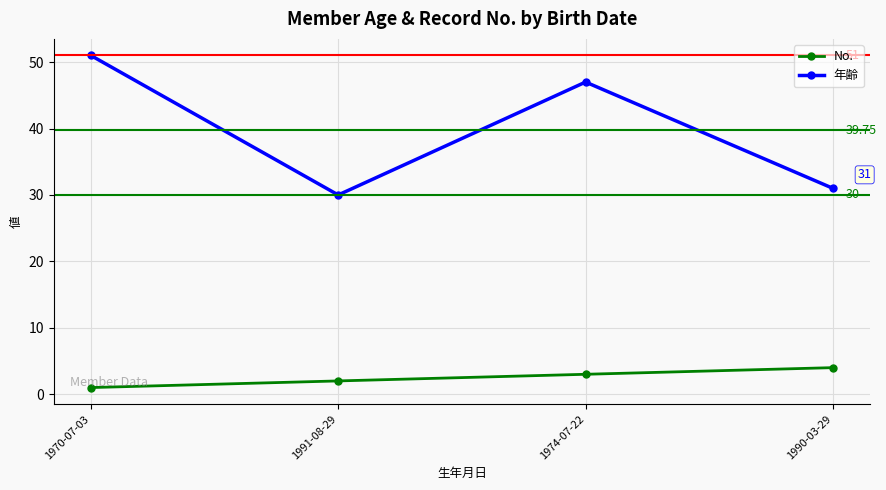

True or false: No. has more than 2 interior local peaks.

False